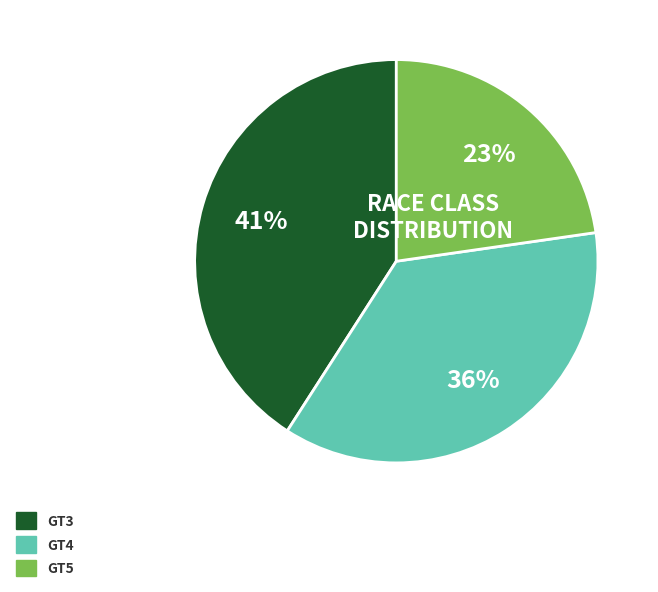

Combined, do GT5 and GT3 account for over 50%?

Yes